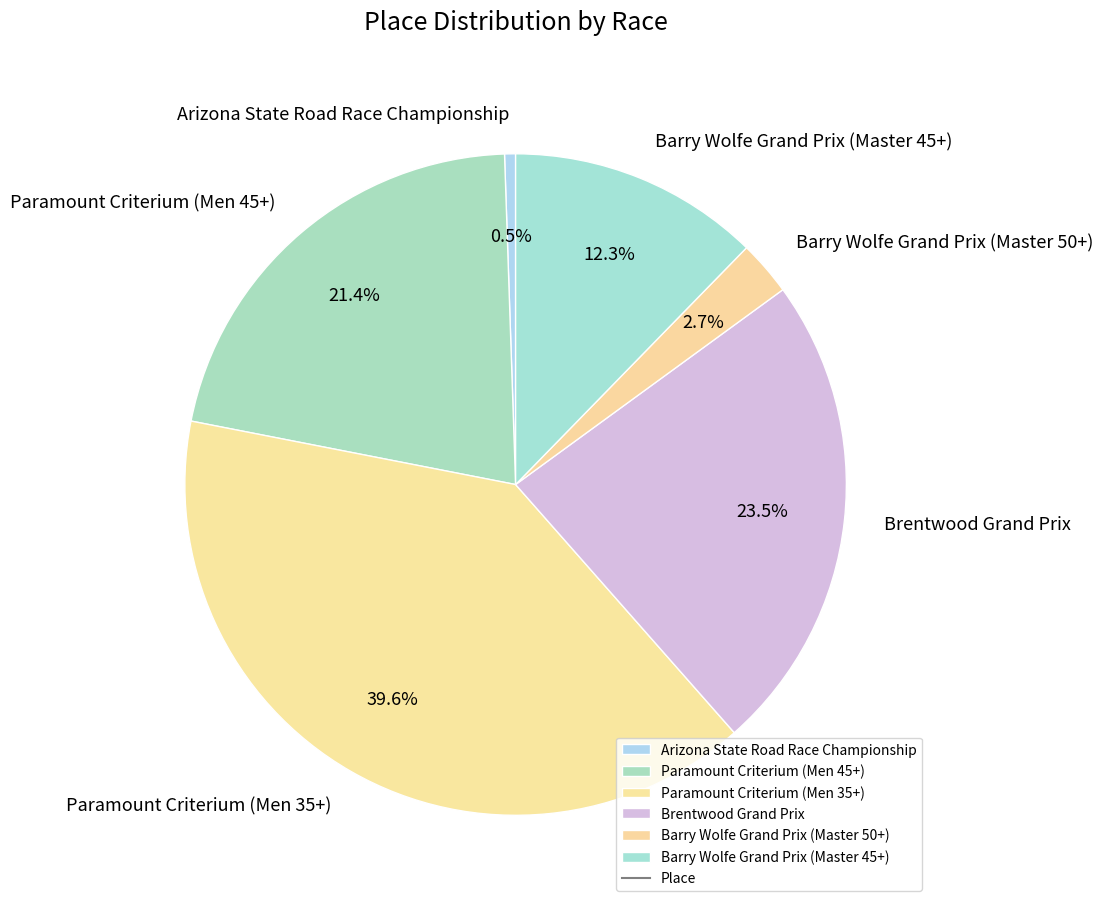

Which category has the biggest portion of the pie?

Paramount Criterium (Men 35+)